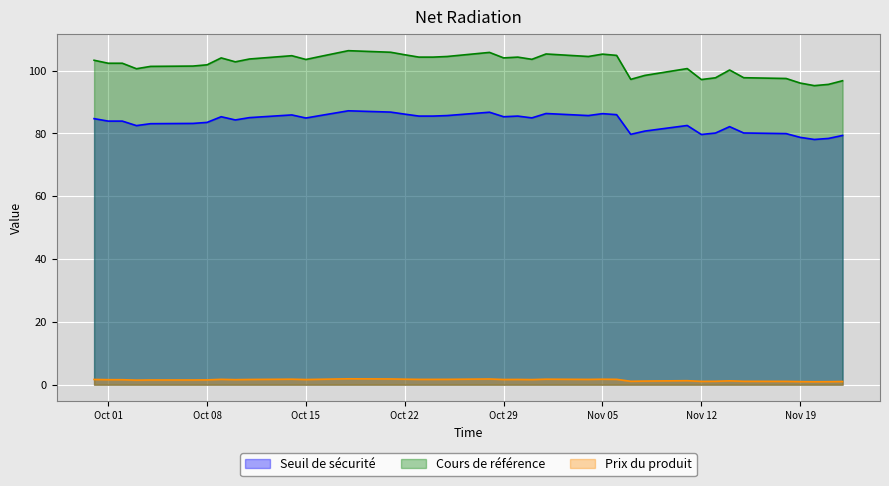

How many lines are shown in the chart?

3